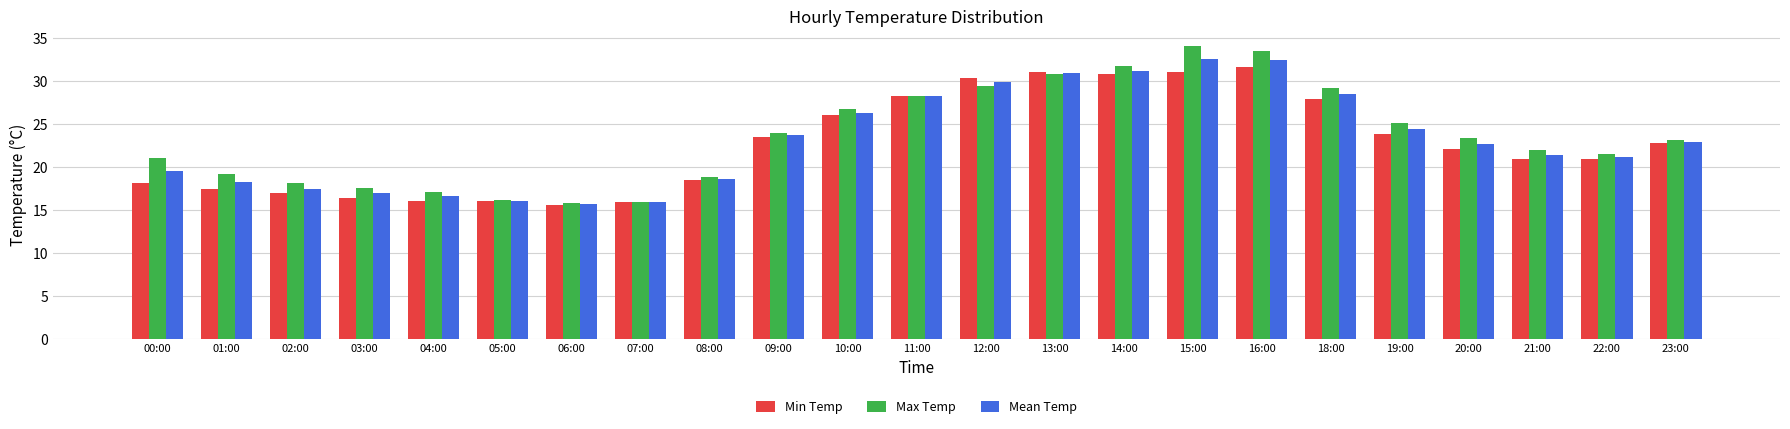

What position from the left is 23:00?

23